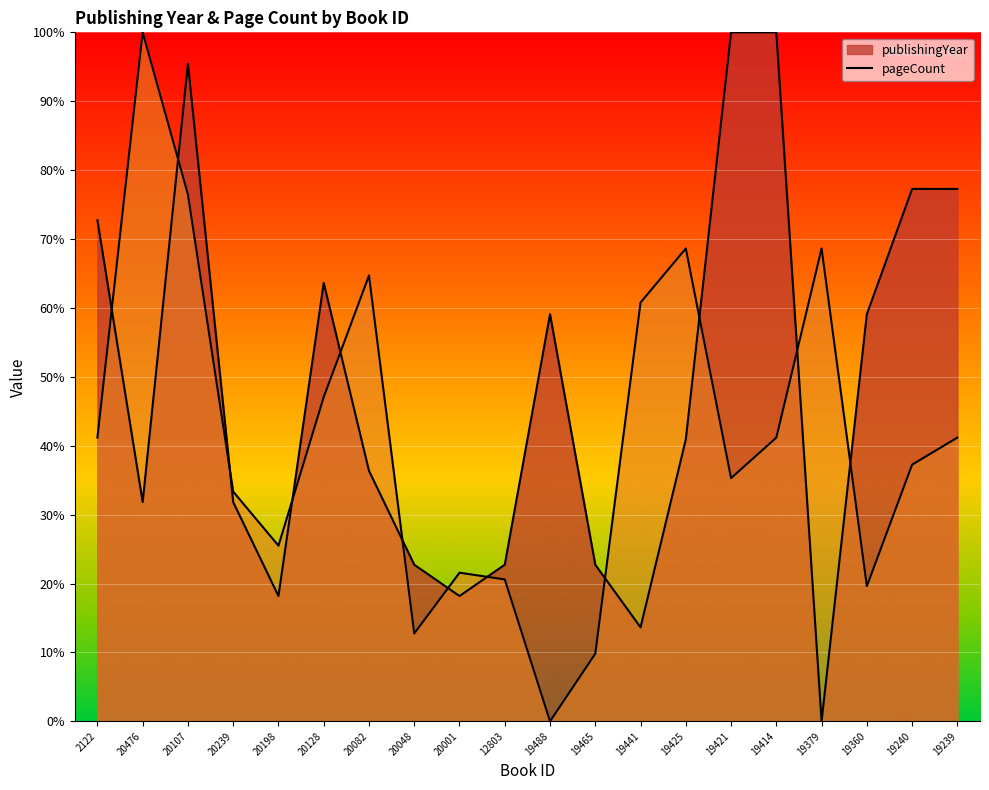

What is the difference between the highest and lowest values at 2122?

31.6